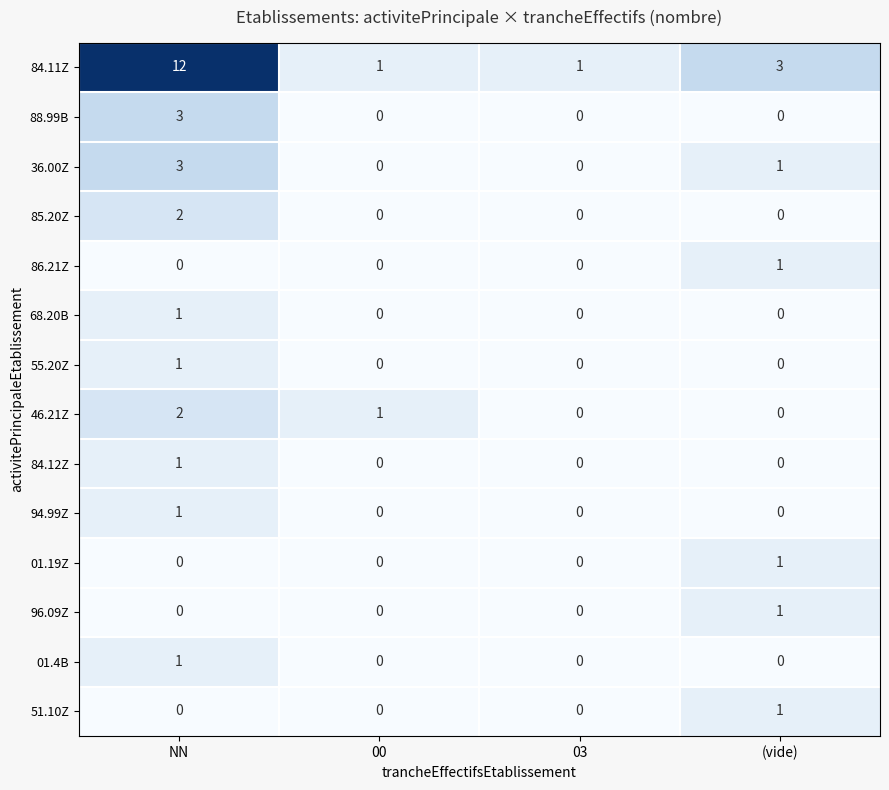

What is the maximum value shown in the chart?

12